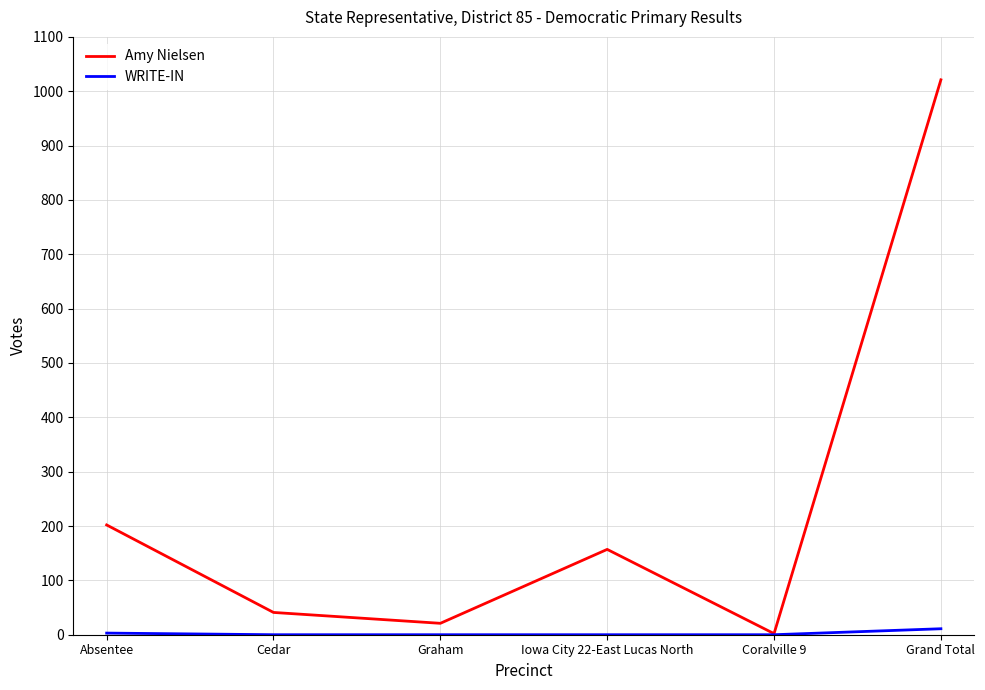

How many lines are shown in the chart?

2